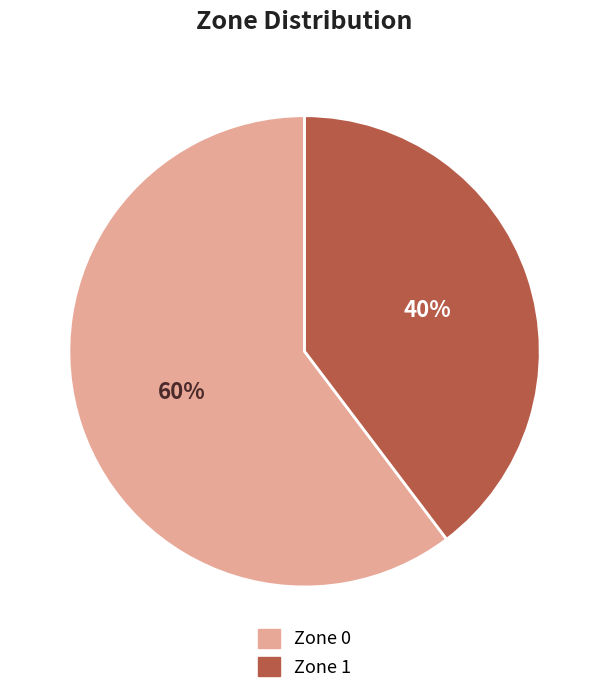

What is the largest slice in the pie chart?

Zone 0